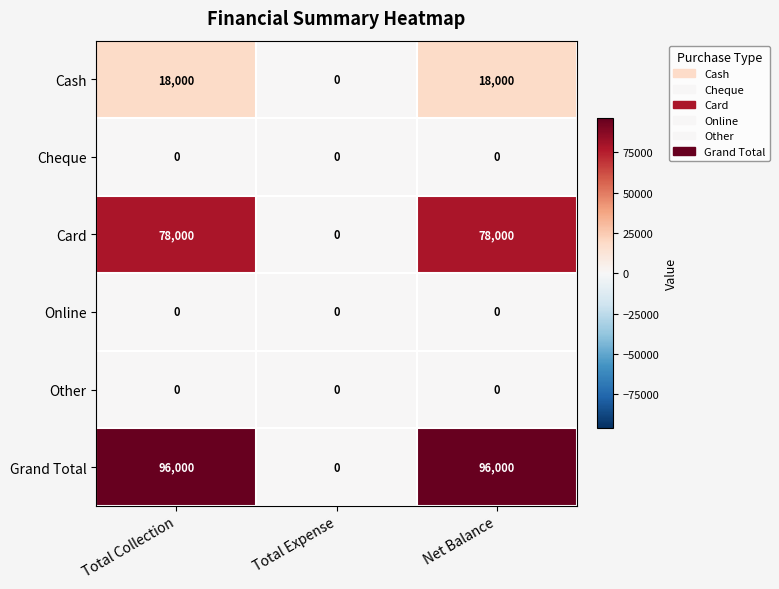

How many categories are shown in the chart?

3